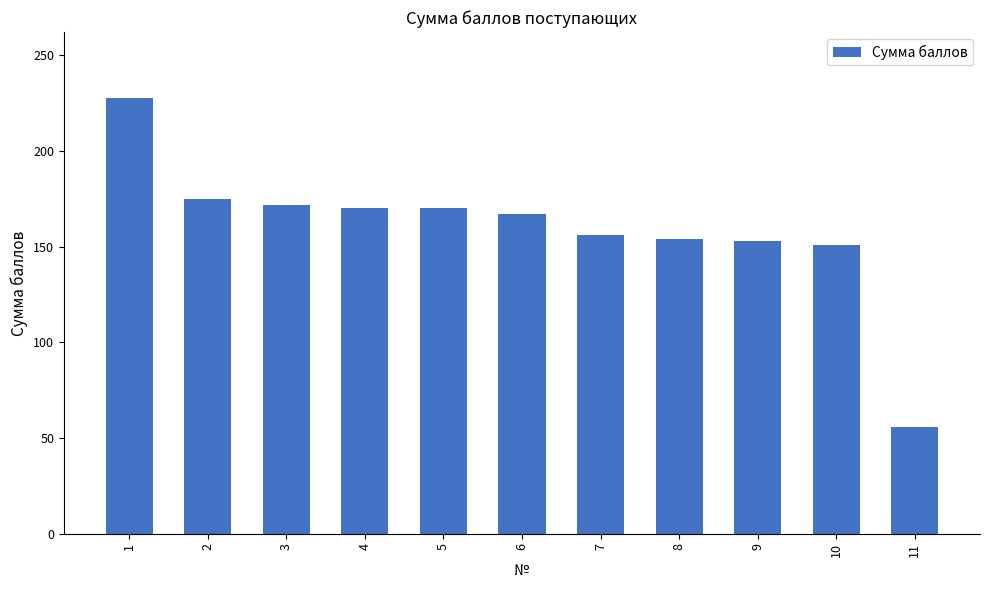

Are the bars grouped side by side (vs. stacked)?

No